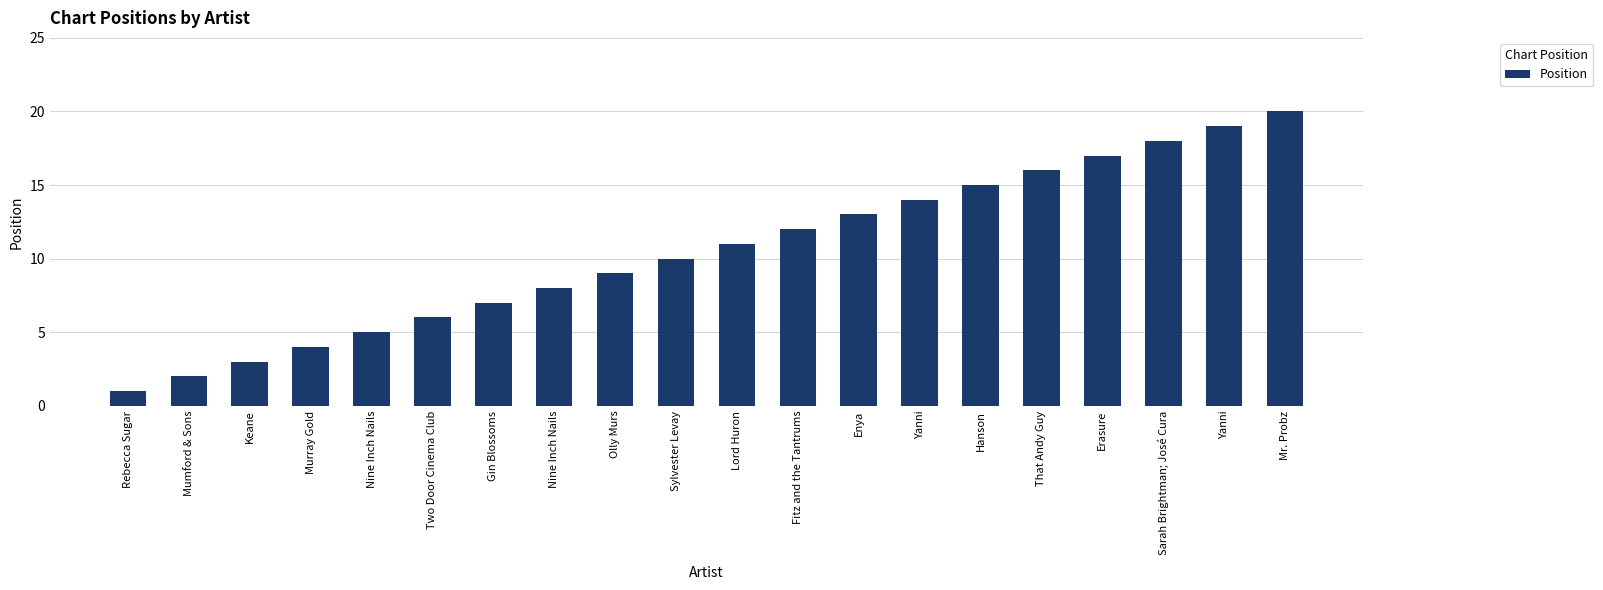

What is the label of the 4th bar from the left?

Murray Gold